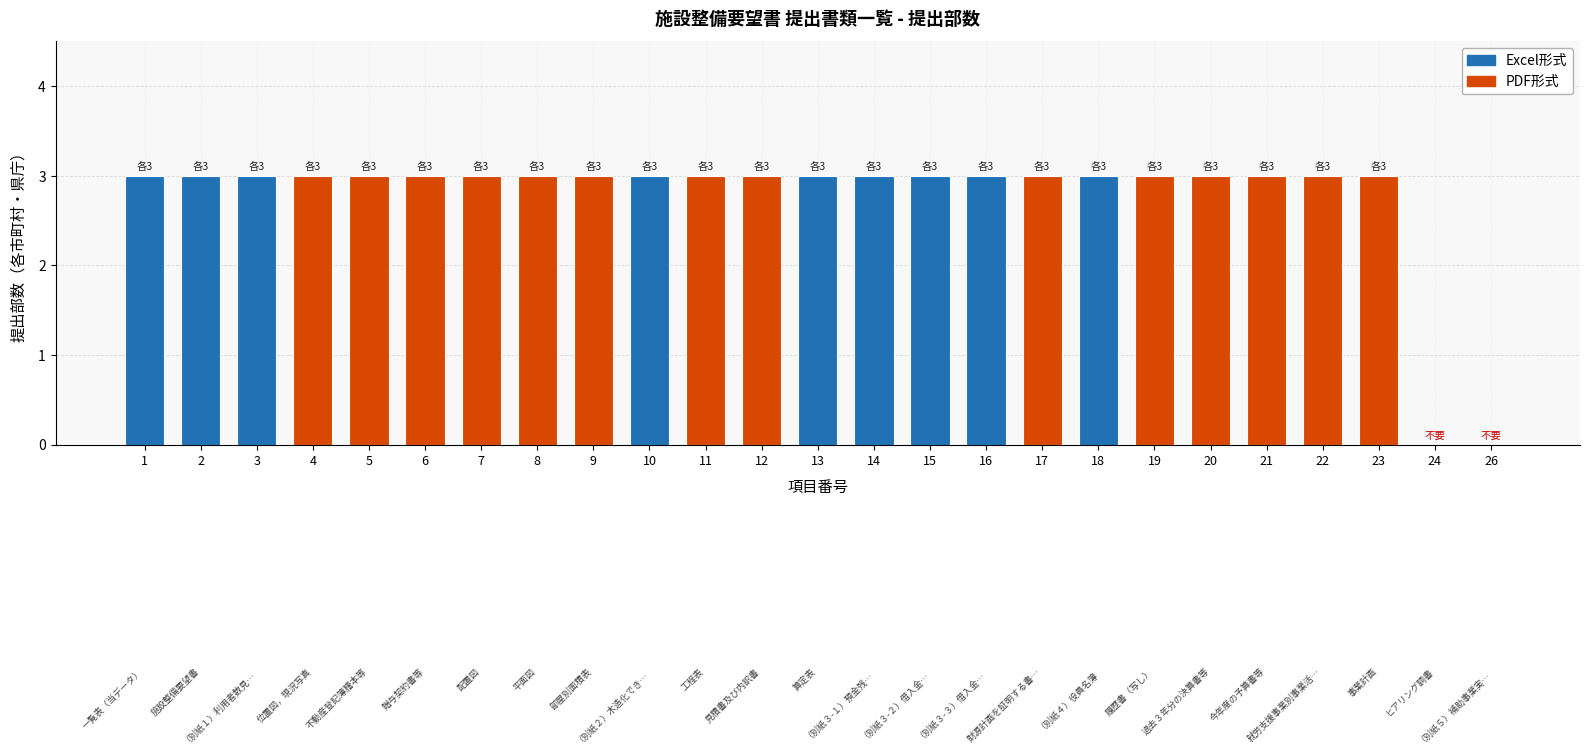

What is the approximate value at 10?

3